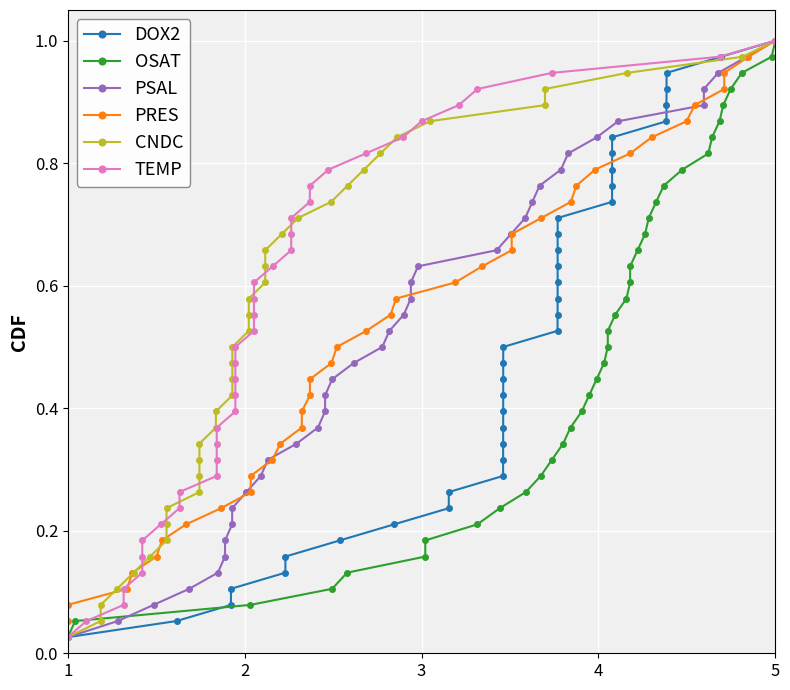

Which series has the widest spread of values?

DOX2